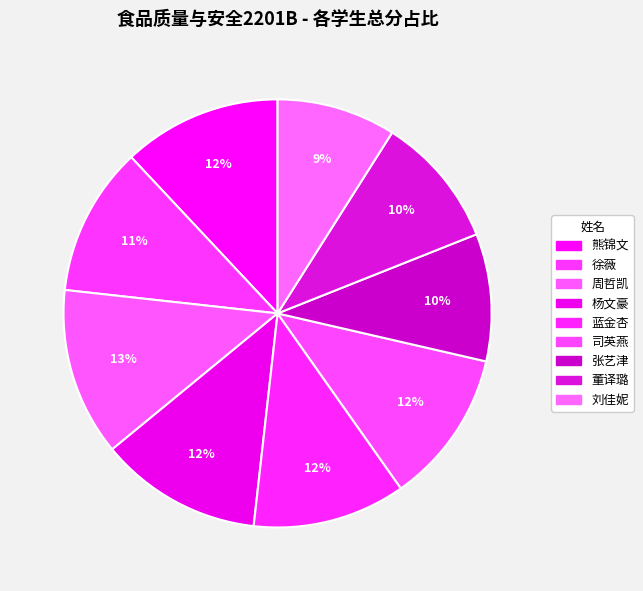

To the nearest percent, what is the difference between the largest and smallest slice percentages?

4%